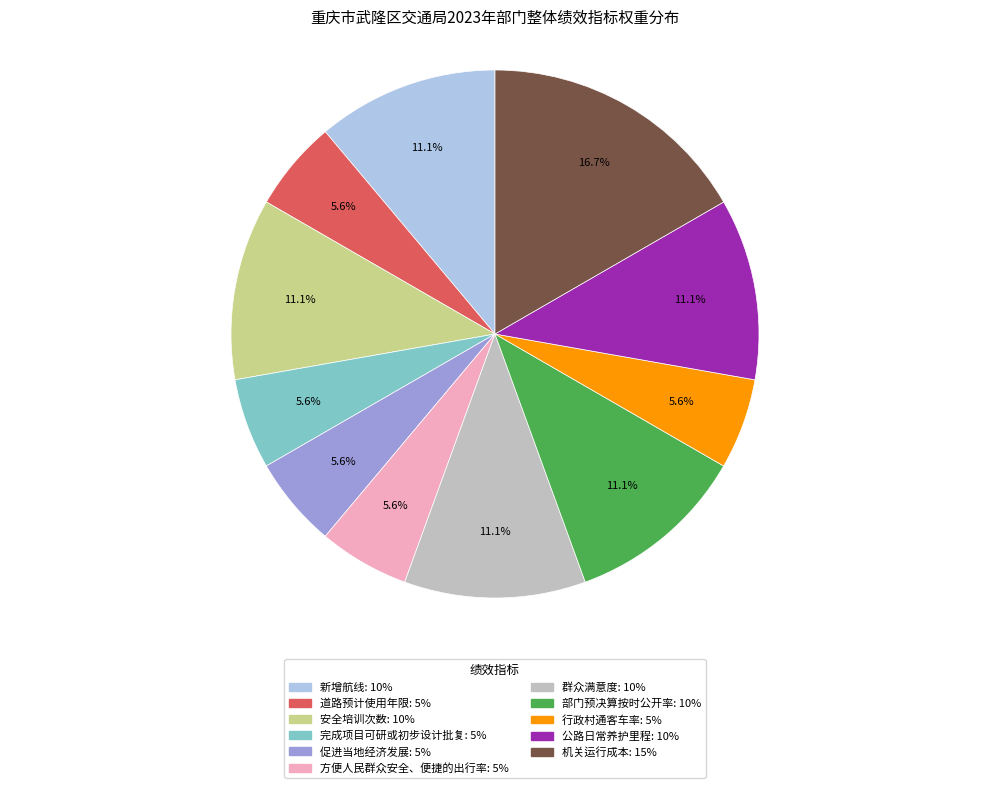

Approximately how many times larger is the value at 完成项目可研或初步设计批复 compared to 方便人民群众安全、便捷的出行率?

1.0